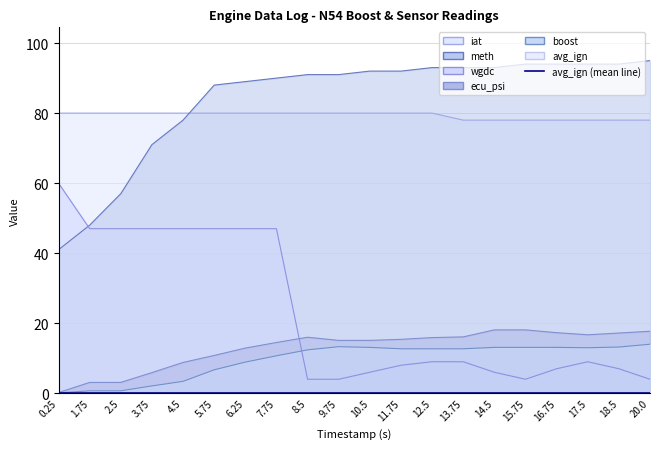

What is the difference between the second highest and minimum values in the ecu_psi series?

17.9